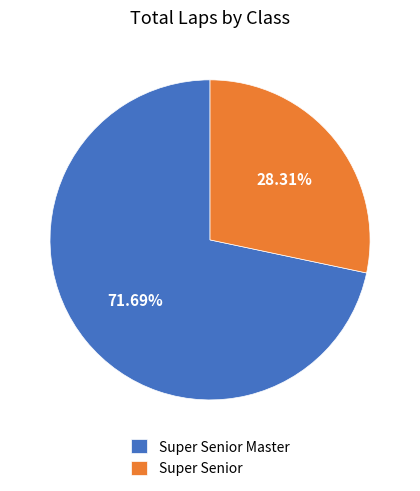

True or false: Super Senior Master accounts for 1% of the total.

False